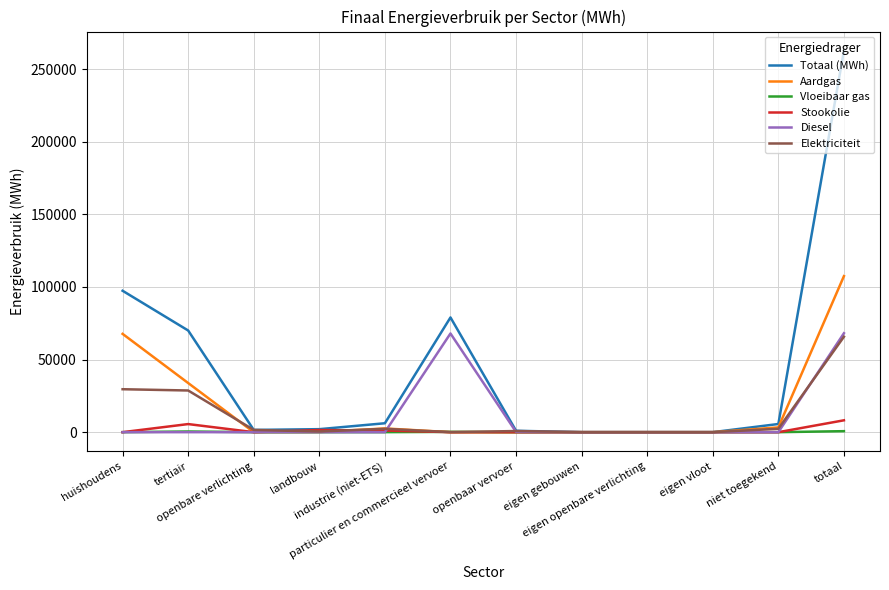

Which series has the largest total across all categories?

Totaal (MWh)